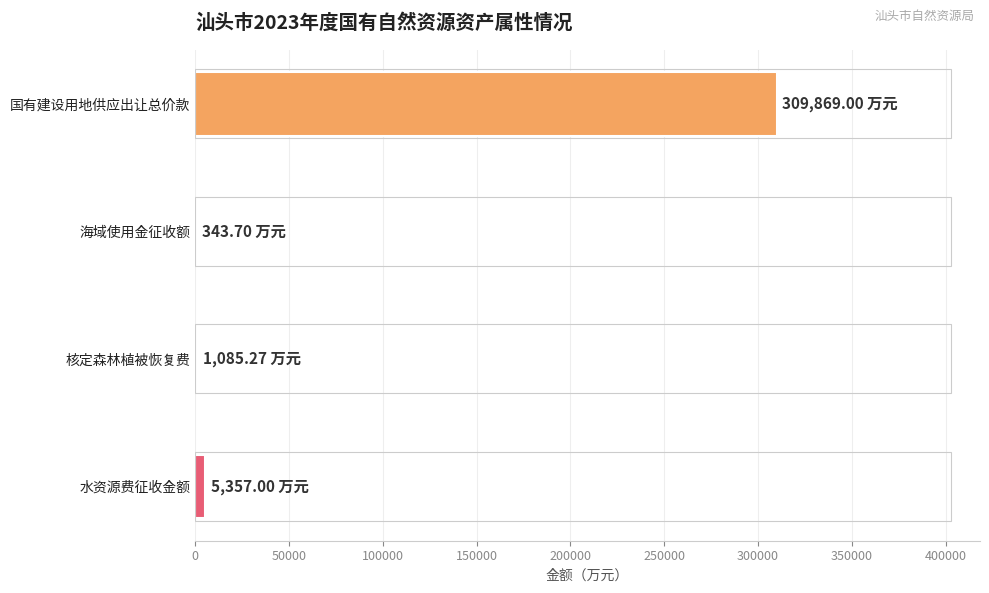

What is the sum of all values?

316655.0